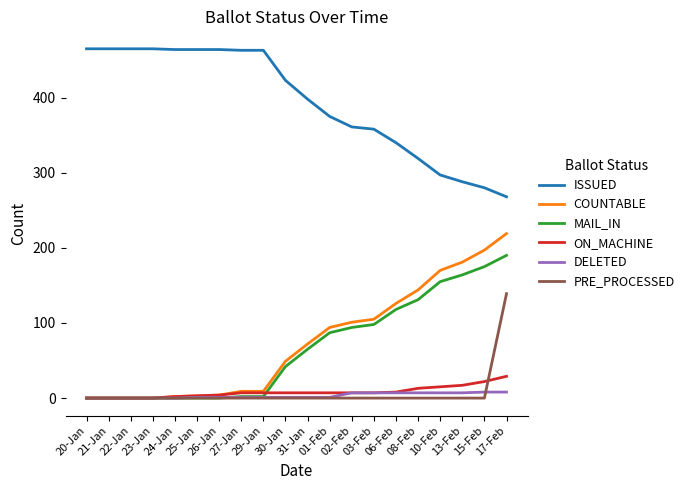

List the series in order of their peak value, highest first.

ISSUED, COUNTABLE, MAIL_IN, PRE_PROCESSED, ON_MACHINE, DELETED